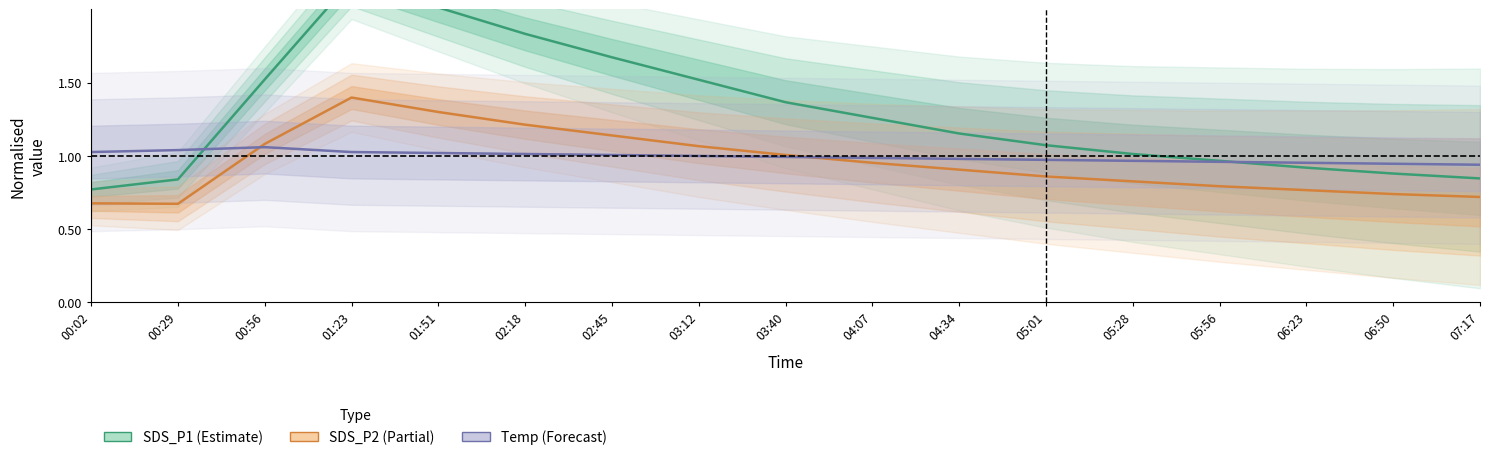

Which series has the largest total across all categories?

SDS_P1 (Estimate)